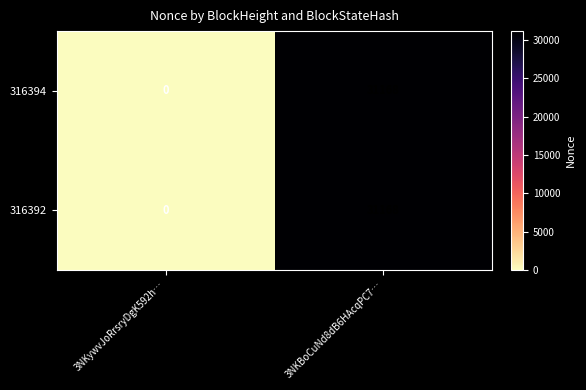

How many series are shown in this chart?

2